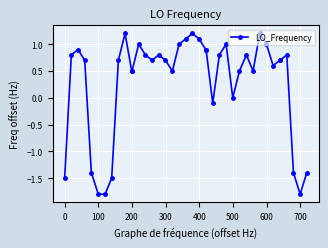

What is the maximum value shown in the chart?

1.2